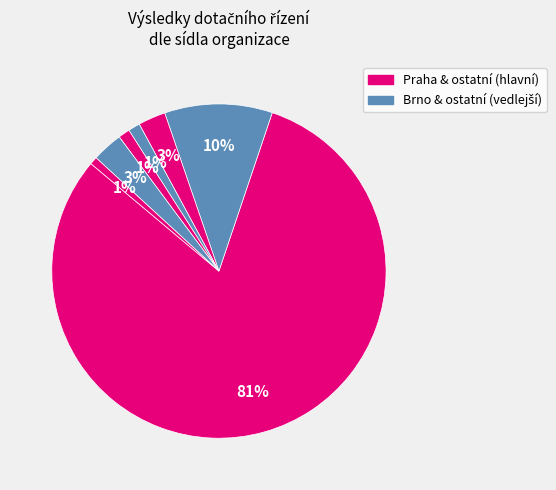

How many slices are in this pie chart?

7